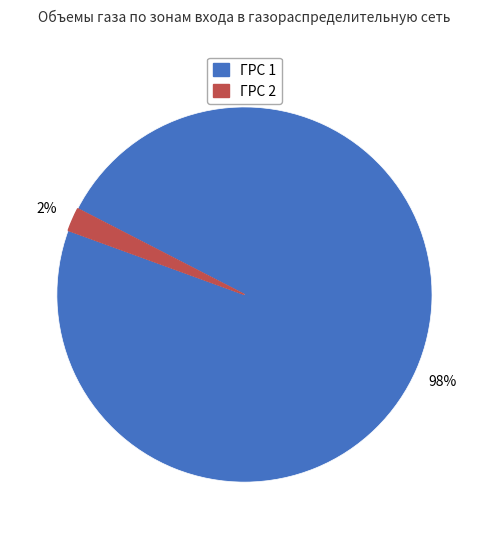

Is there a majority slice in this chart?

Yes